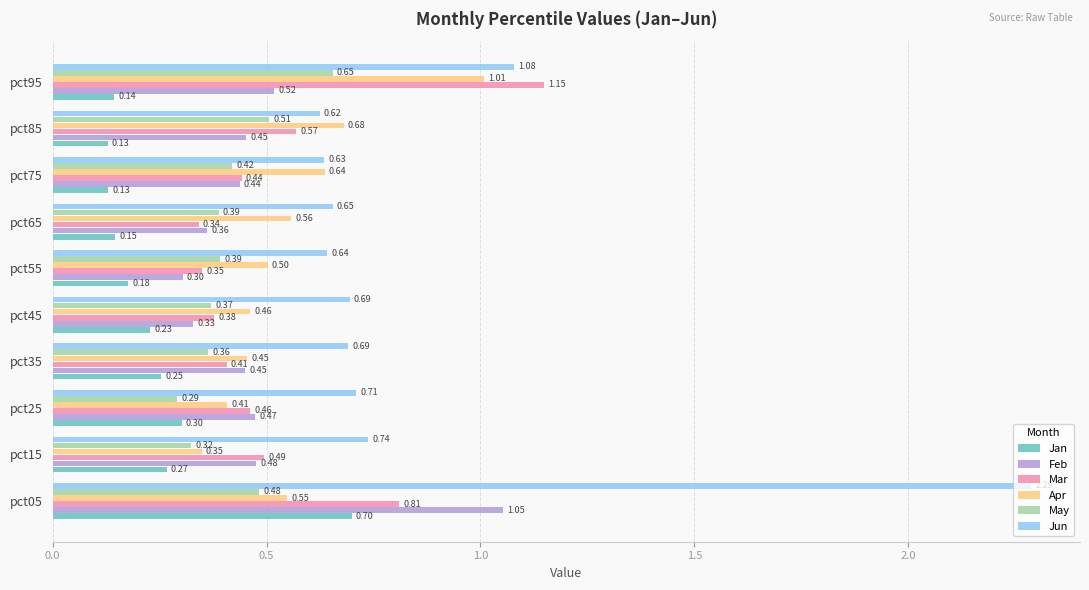

Which series has the largest range (max minus min)?

Jun